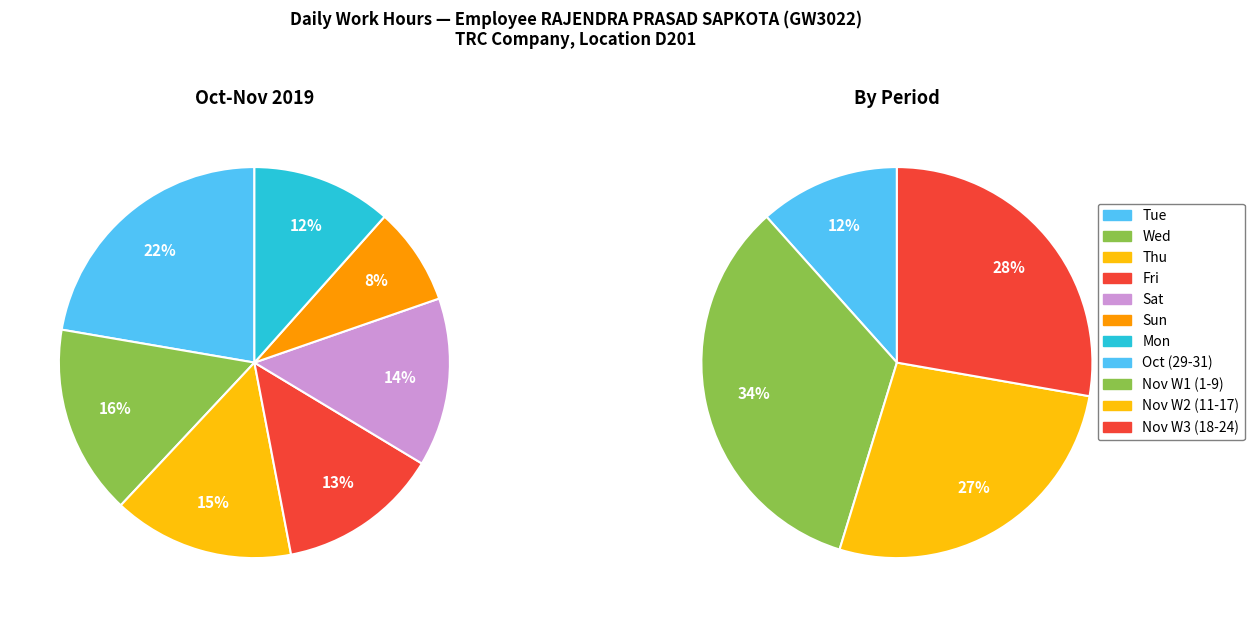

Does 8-Fri account for over 50% of the chart?

No